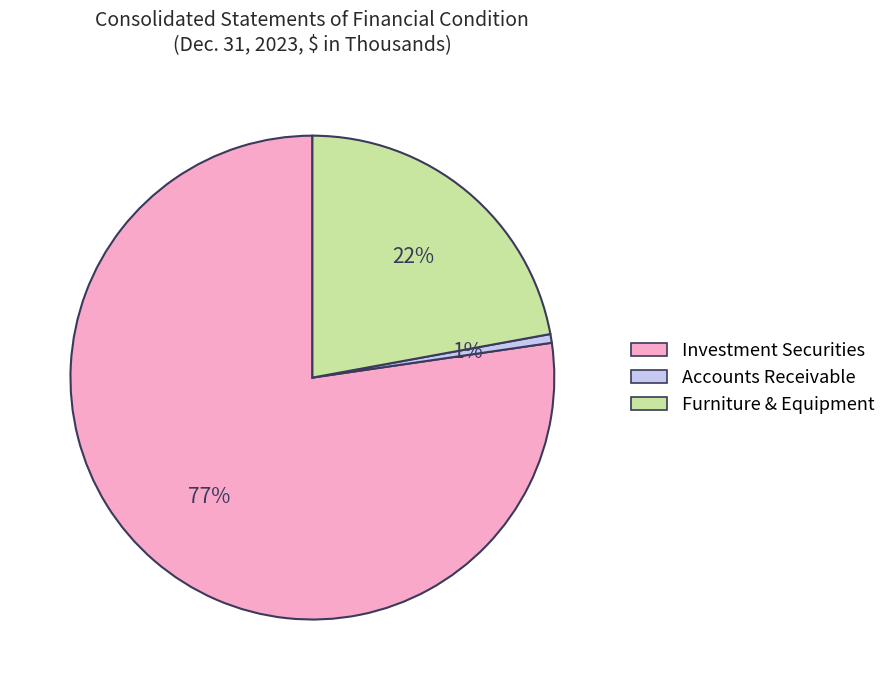

Does any single category account for the majority?

Yes